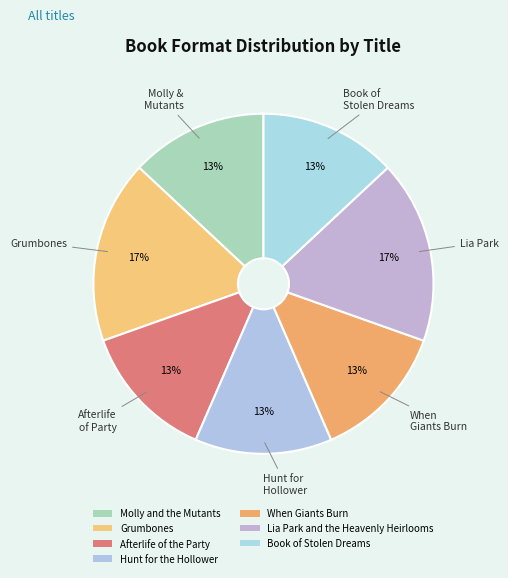

Between Grumbones and Book of Stolen Dreams, which is larger?

Grumbones